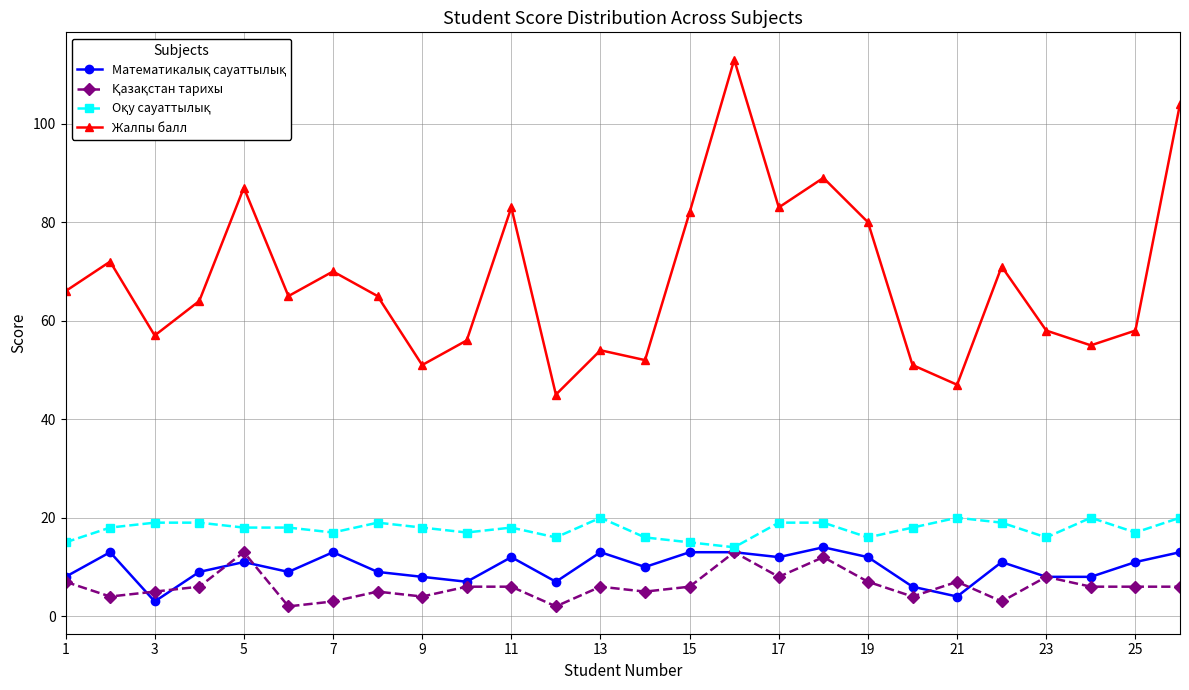

What is the maximum value for Жалпы балл?

113